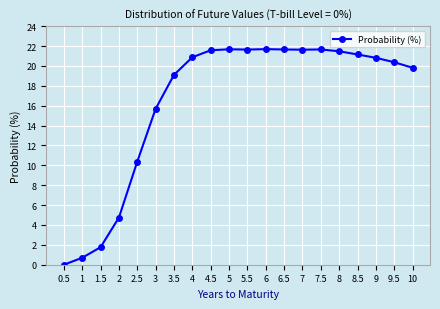

How many data points are less than 20?

8